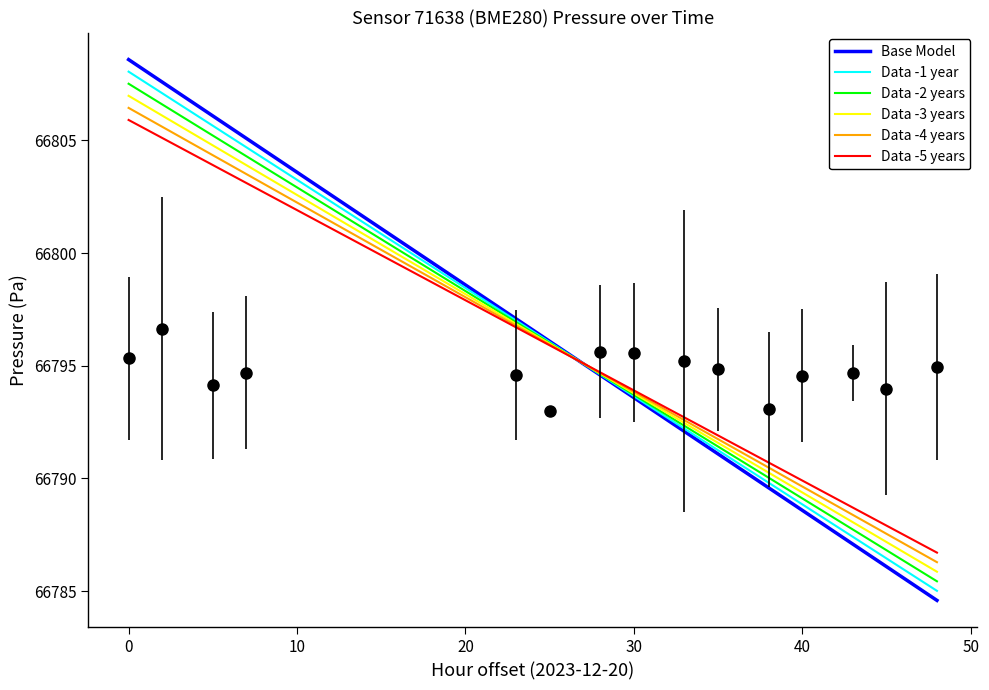

How many times do Data -4 years and Data -2 years cross each other?

1